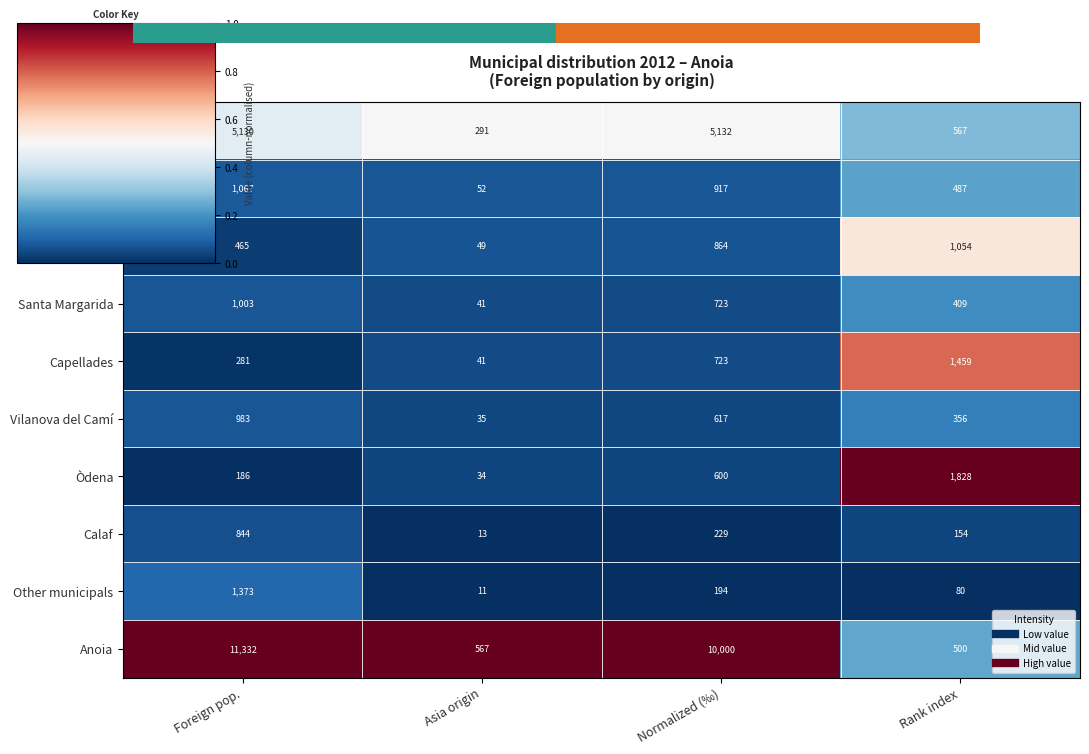

What is the spread (max minus min) of values at Normalized (‰)?

9806